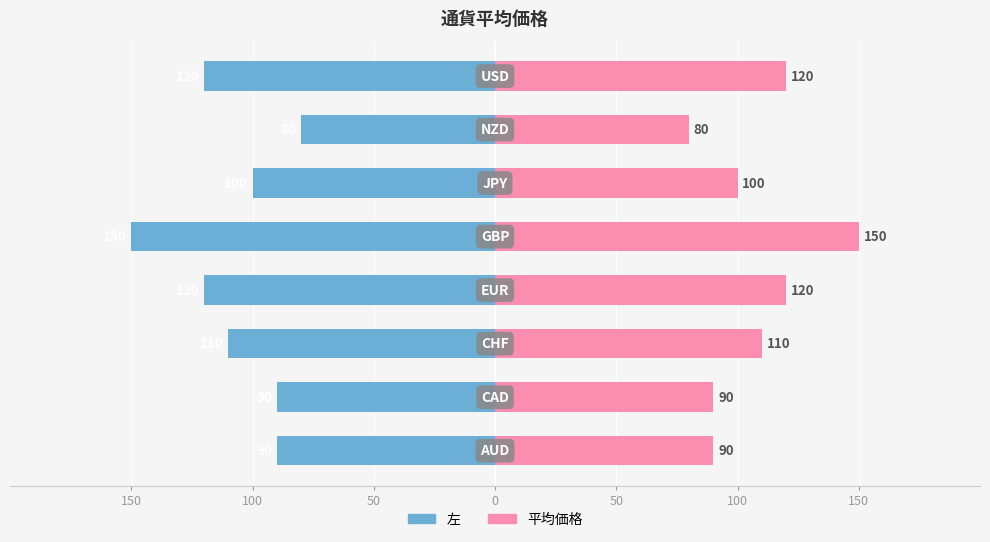

What is the difference between the second highest and second lowest values in the 平均価格 series?

30